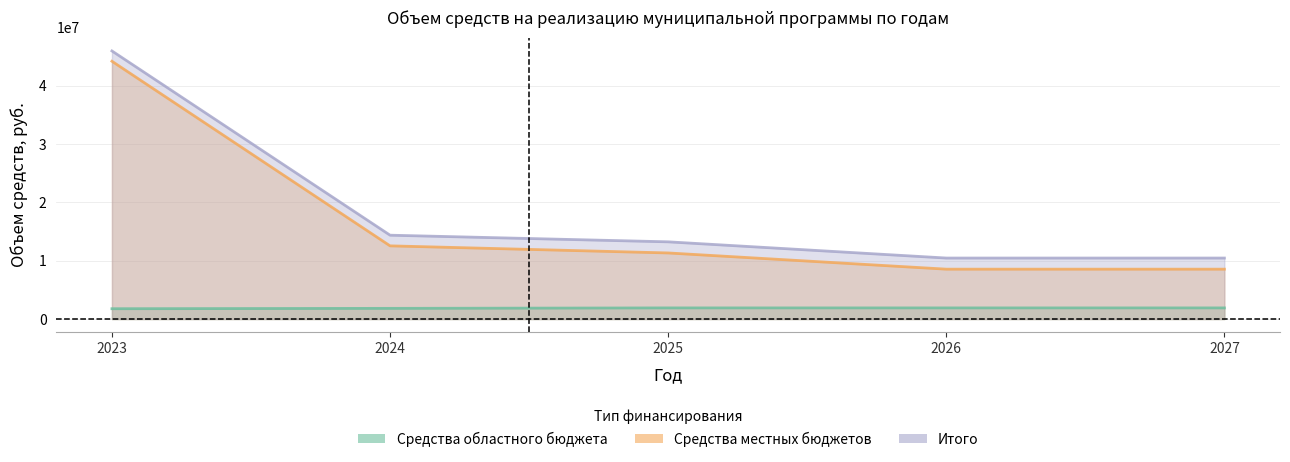

How many lines are shown in the chart?

3